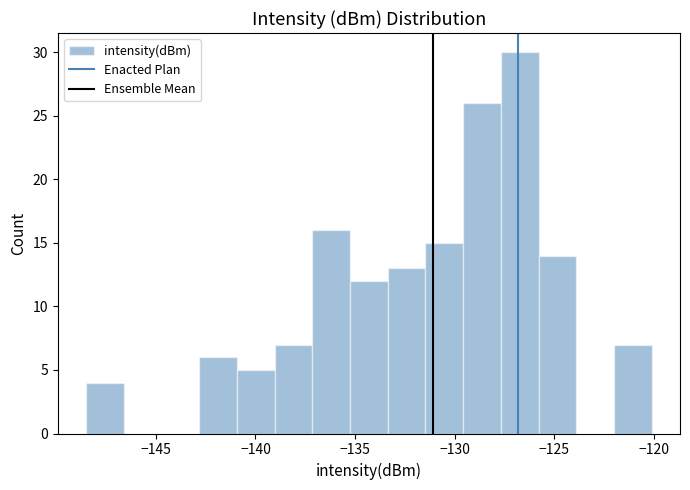

Around what value on the x-axis is the tallest bar? Give the approximate position of its centre, as read against the axis.

-126.5